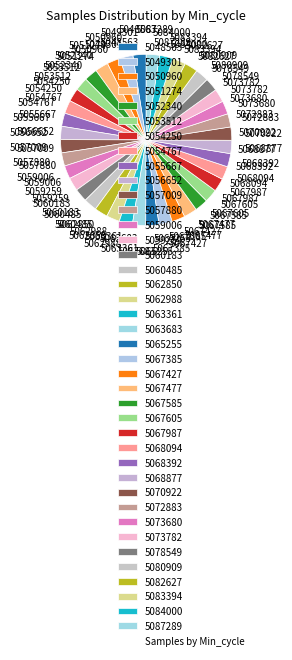

Count the number of slices in the pie.

40